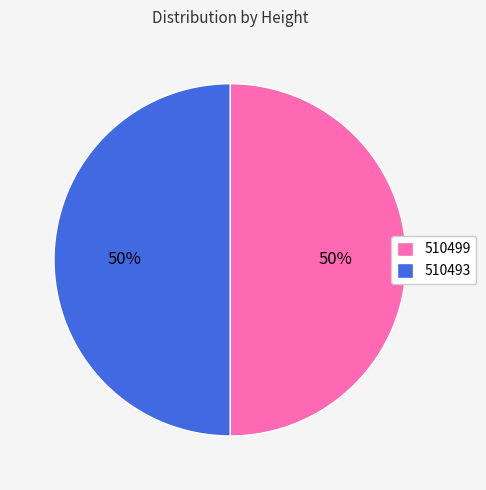

Combined, do 510499 and 510493 account for over 50%?

Yes